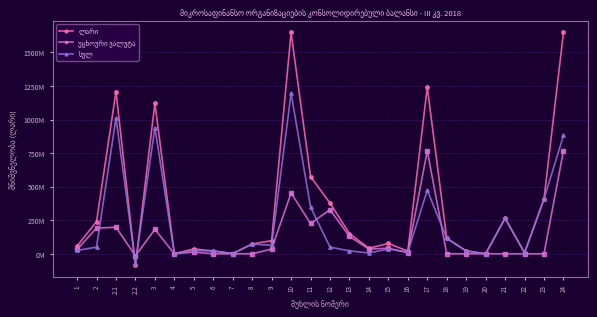

What is the total value across all series at 5?

72747504.5